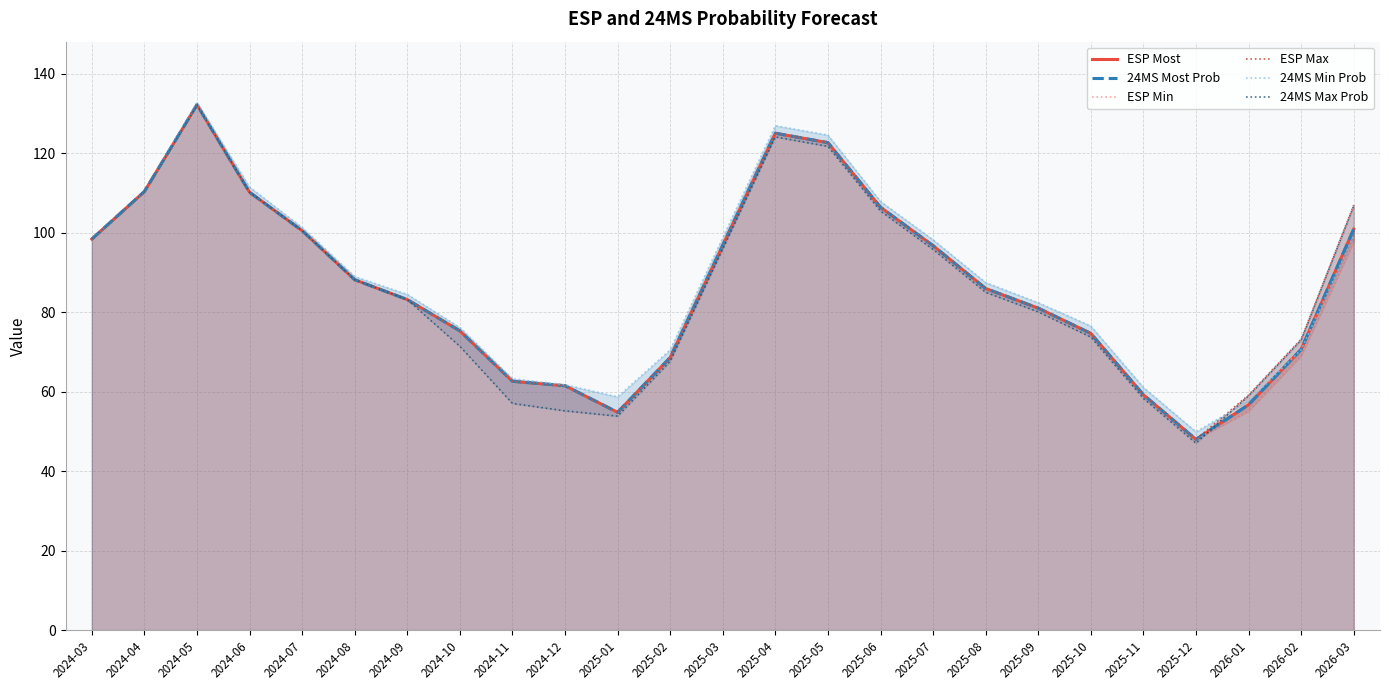

How many interior local valleys does the ESP Max series have?

2